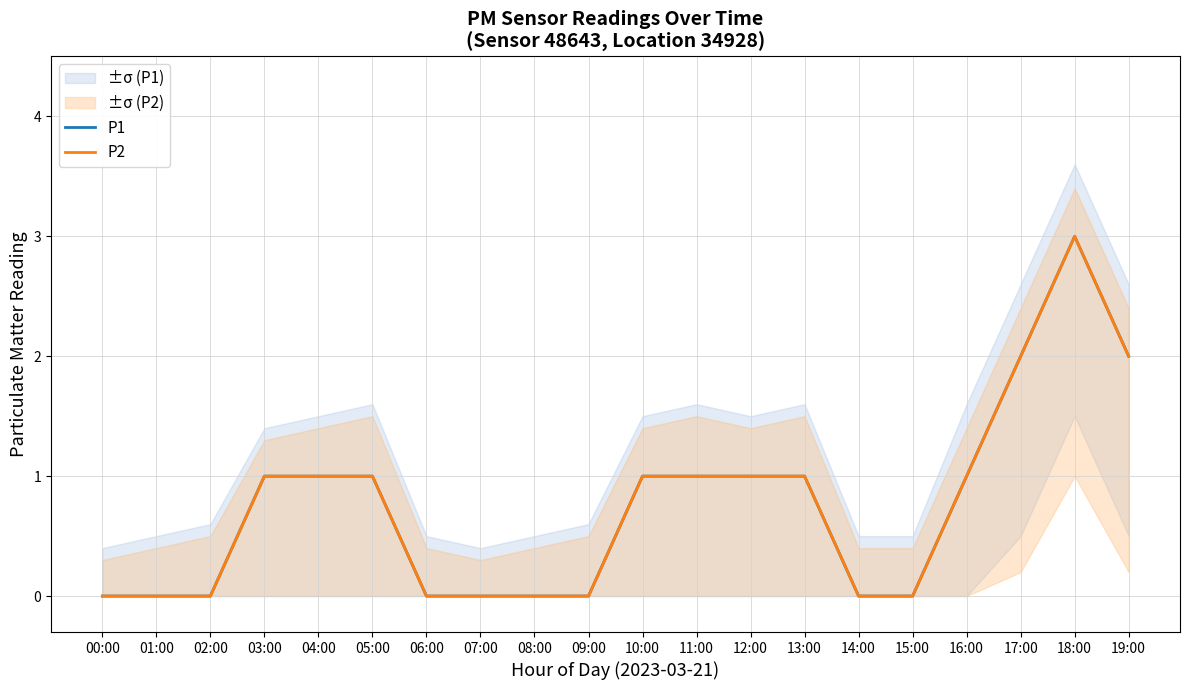

Rank the series by their maximum value, from highest to lowest.

P1, P2